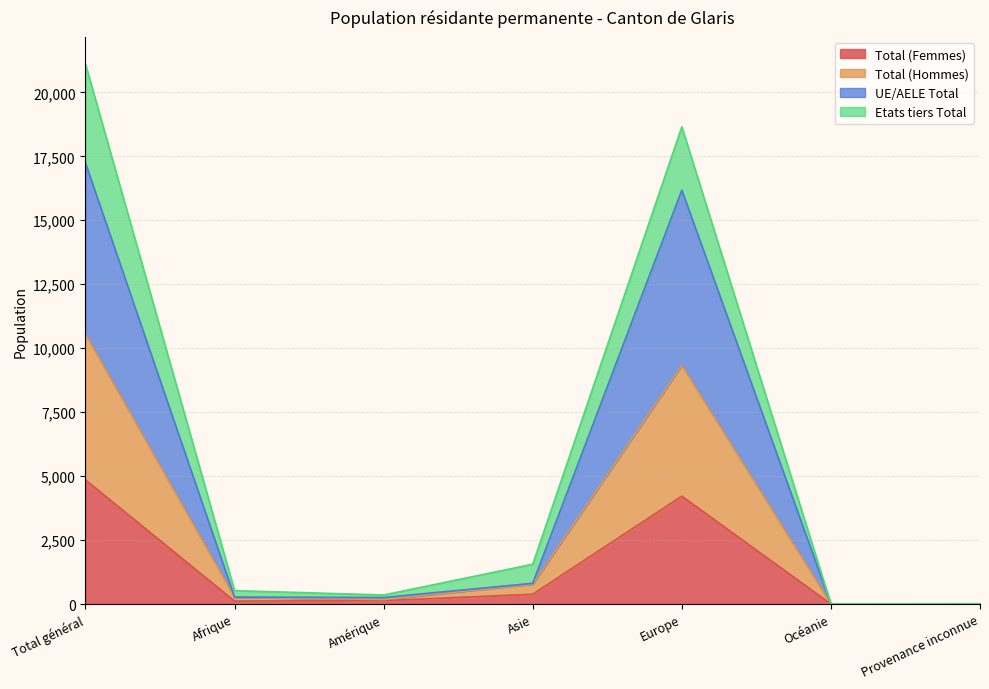

The value of Total (Femmes) at Total général is 6838. True or false?

False